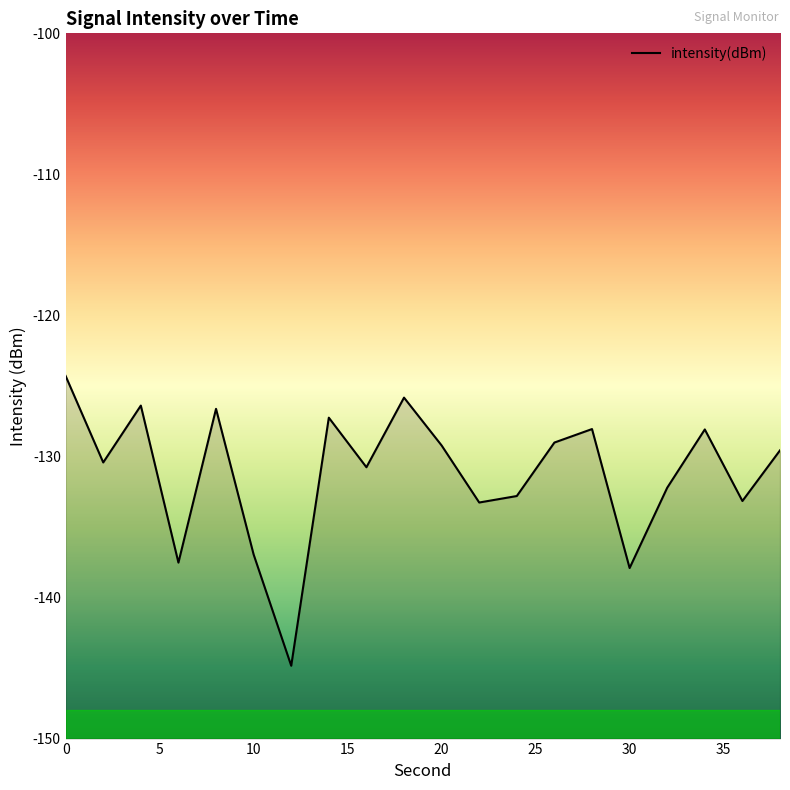

What is the difference between the maximum and minimum values?

20.5